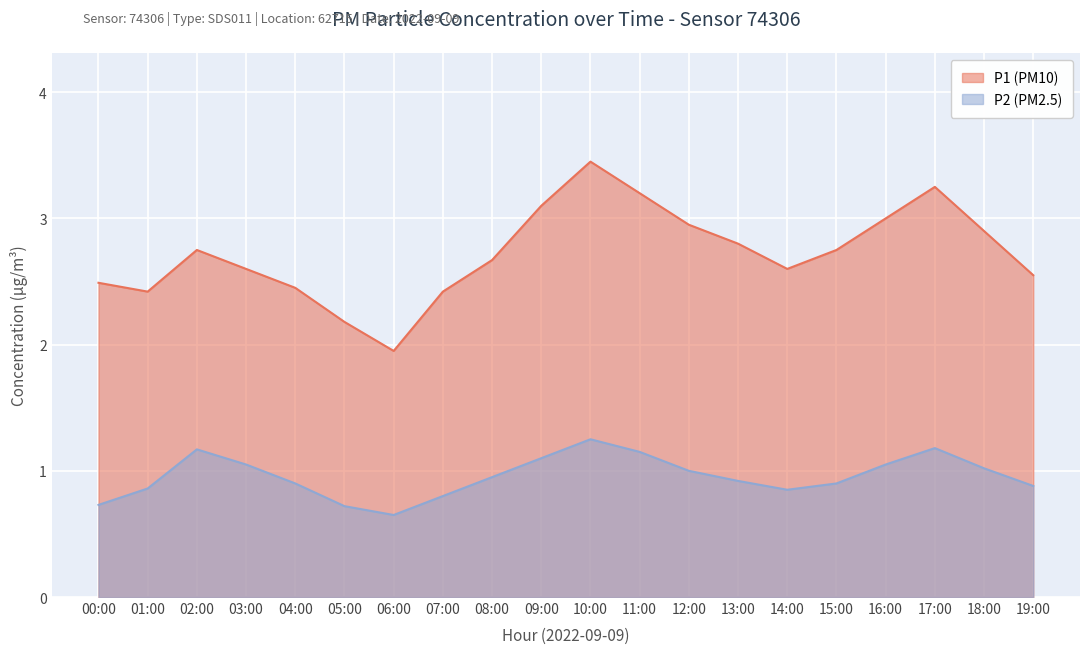

Is it true that P2 equals 1.9 at 03:00?

False